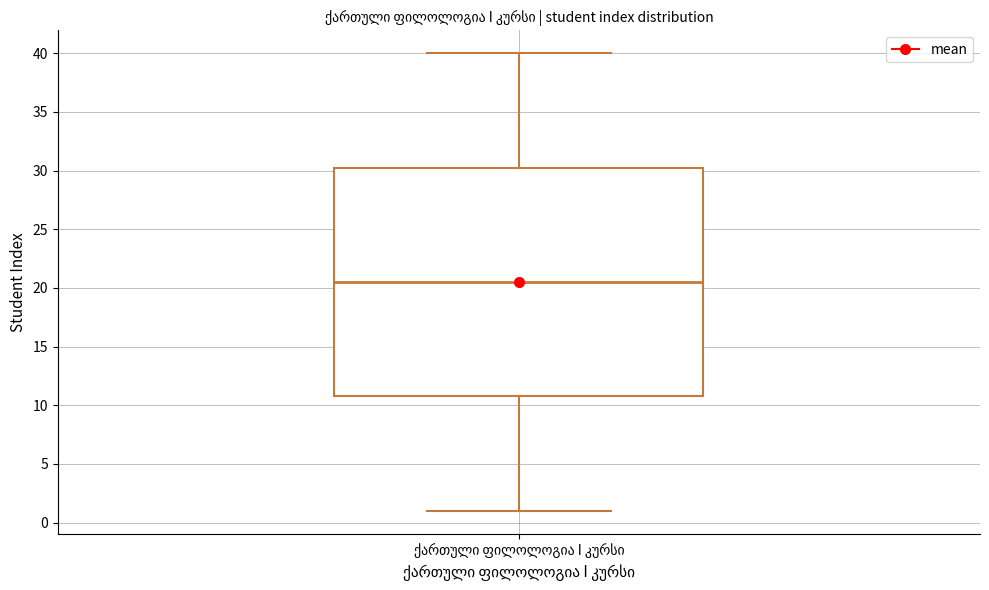

Transcribe this box plot: give where the median line is, the range the box spans, and where the two whiskers end, as read against the y-axis. The values are not printed on the chart, so give them approximately, as read against the axis.

median 20.5, box 11.0 to 30.5, whiskers 1.0 to 40.0